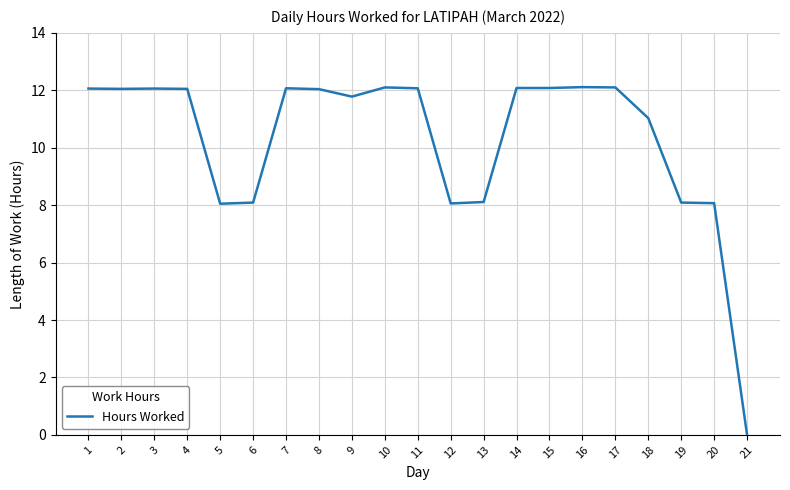

What is the difference between the values at 19 and 15?

4.0